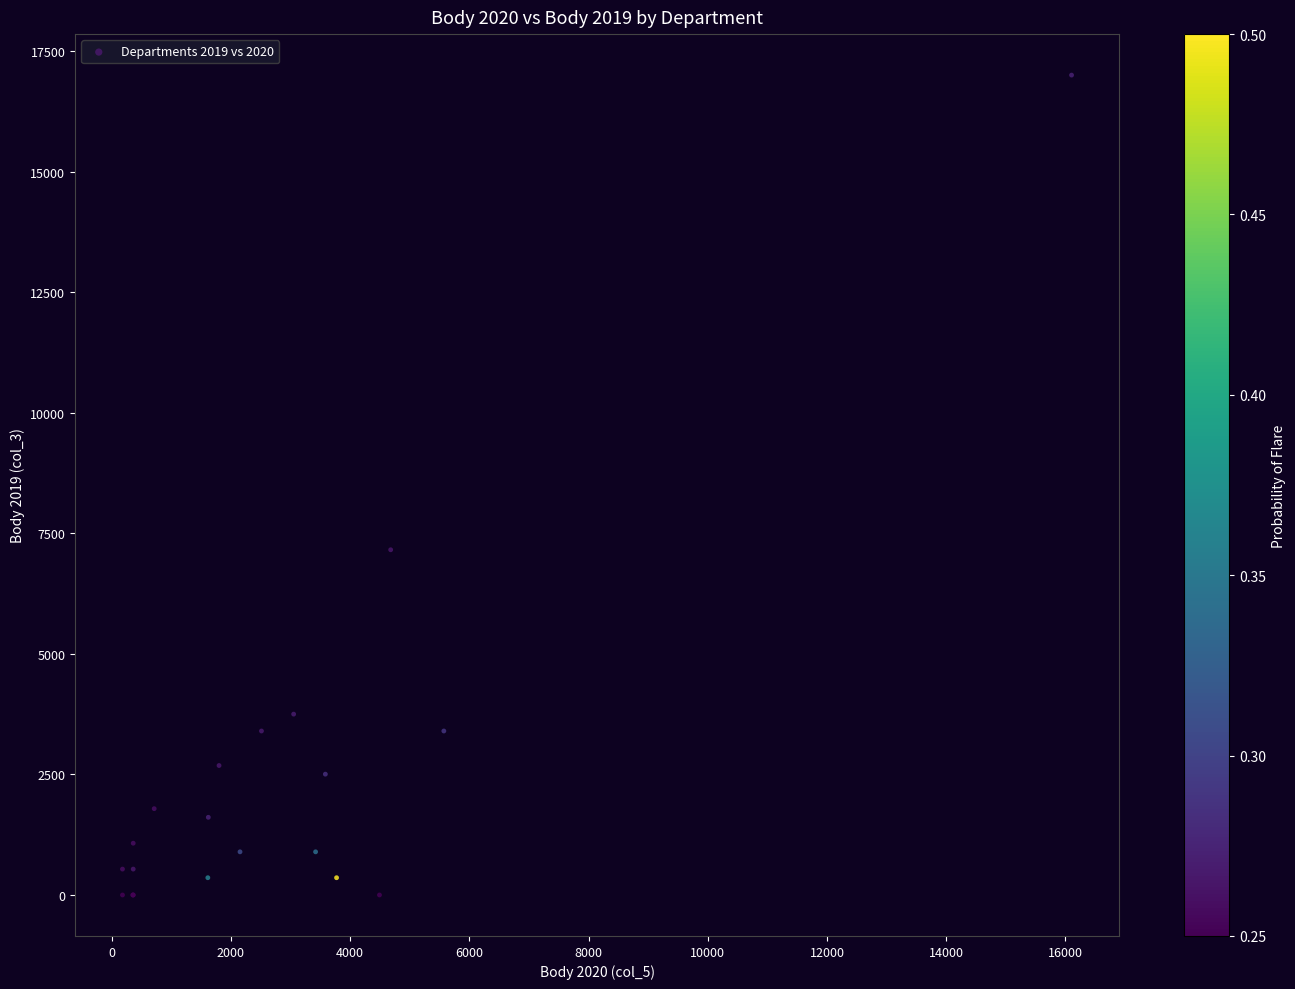

What Y value in the scatter plot is closest to 8502?

7160